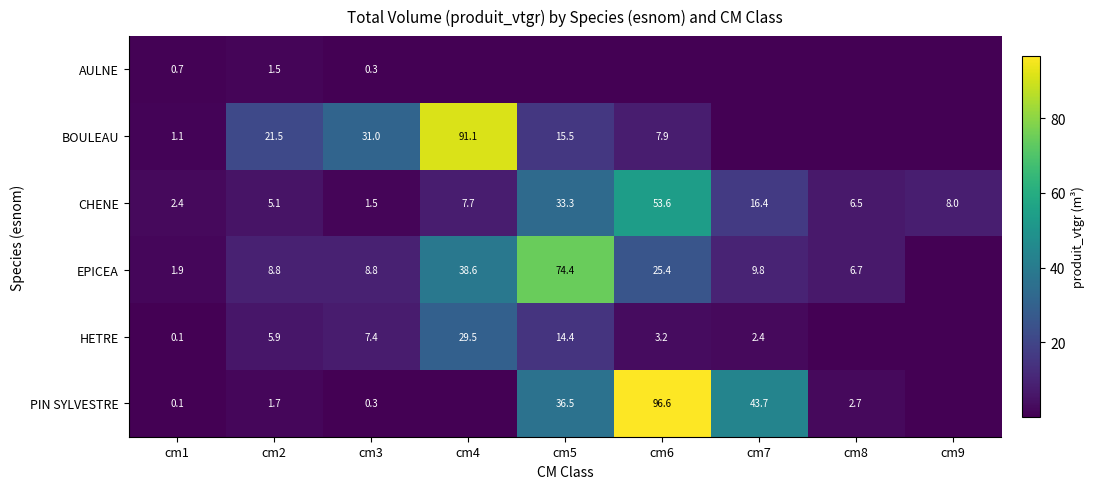

The value of EPICEA at cm3 is 5.5. True or false?

False